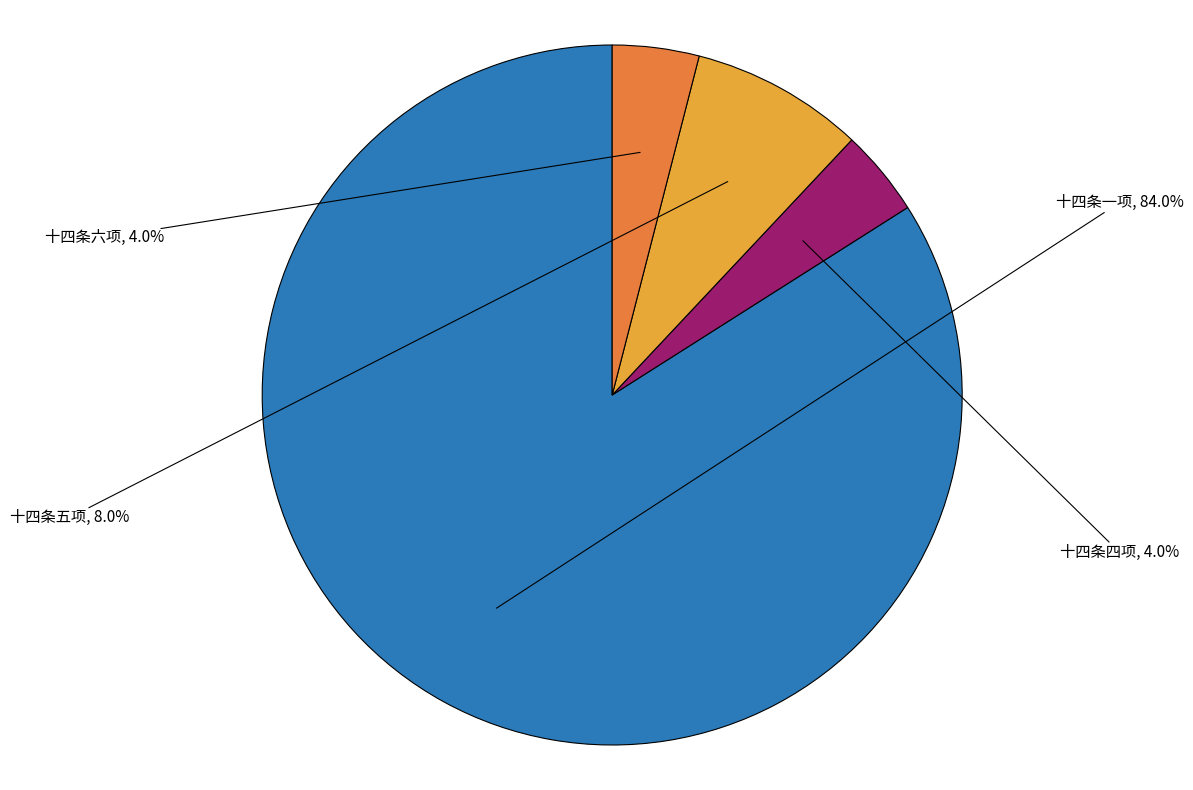

How many segments does this pie chart have?

4